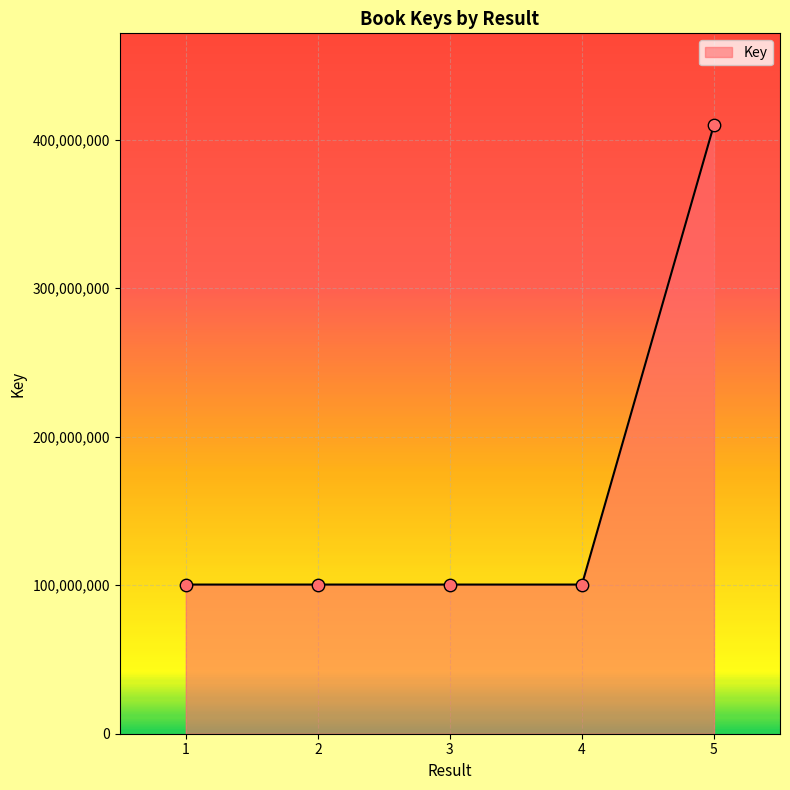

Which has a higher value, 5 or 3?

5